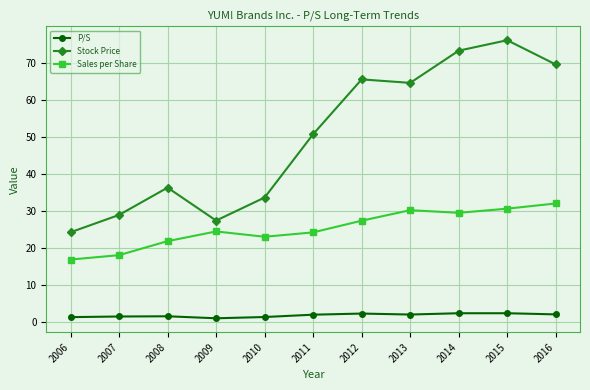

What is the average value of the P/S series?

1.9